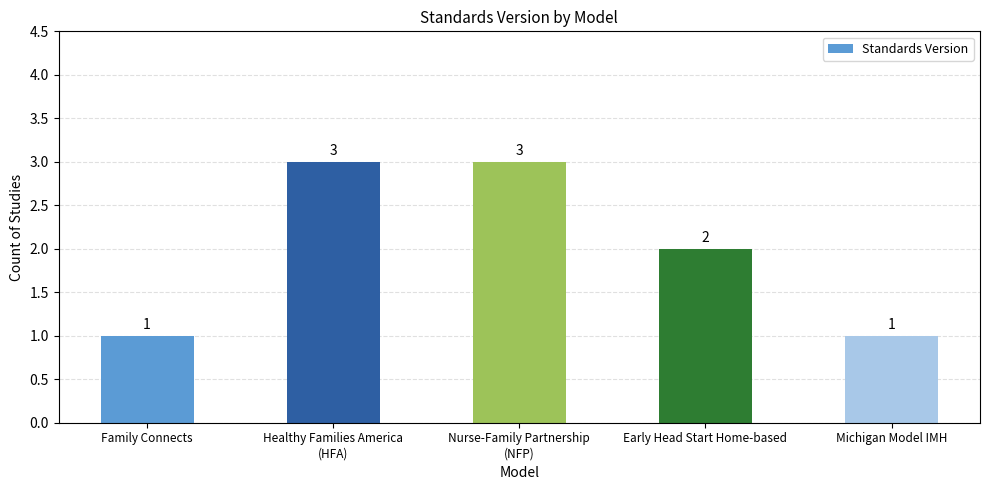

What is the minimum value shown in the chart?

1